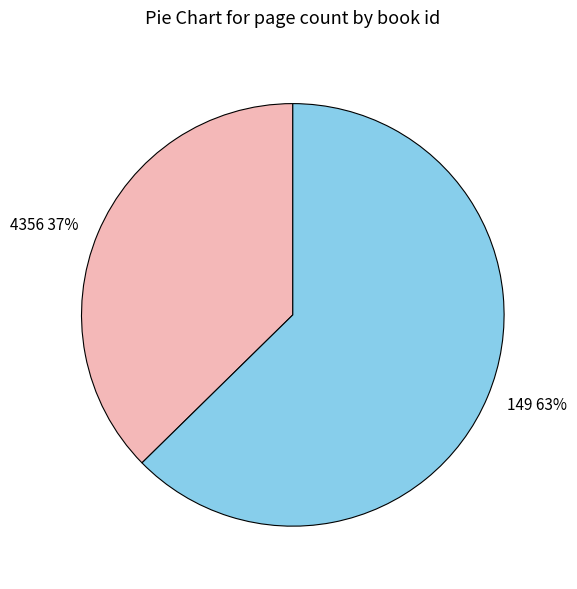

How many slices are in this pie chart?

2